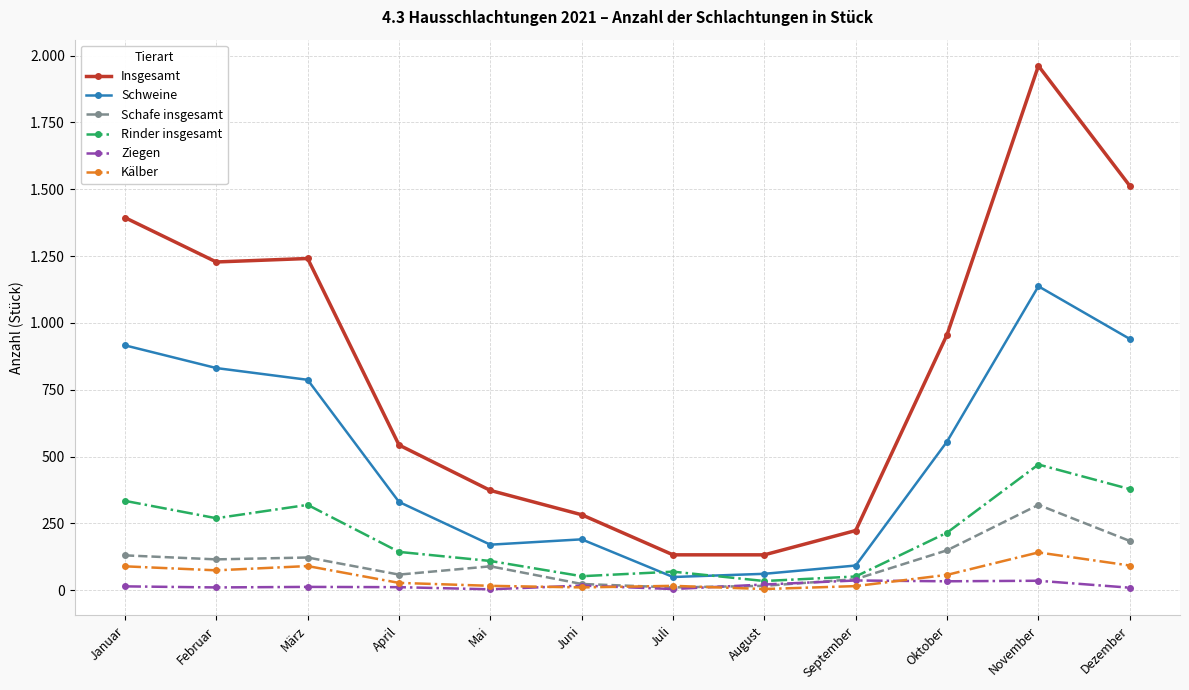

Is this an area chart (filled region under the line)?

No